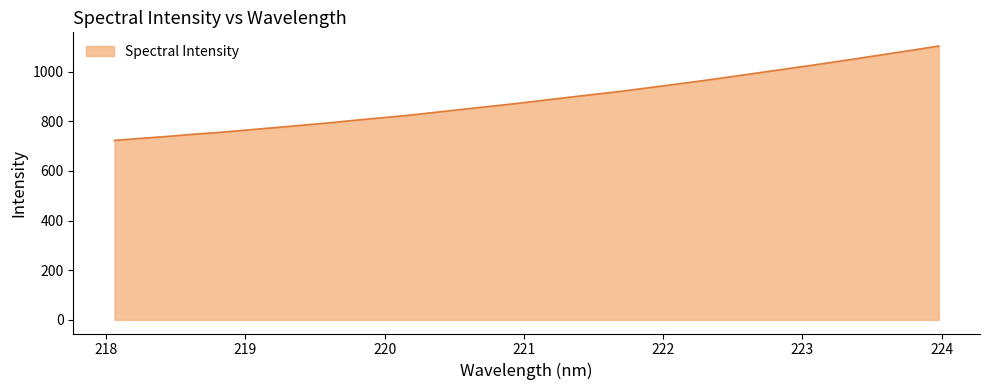

What is the difference between the maximum and minimum values?

380.6